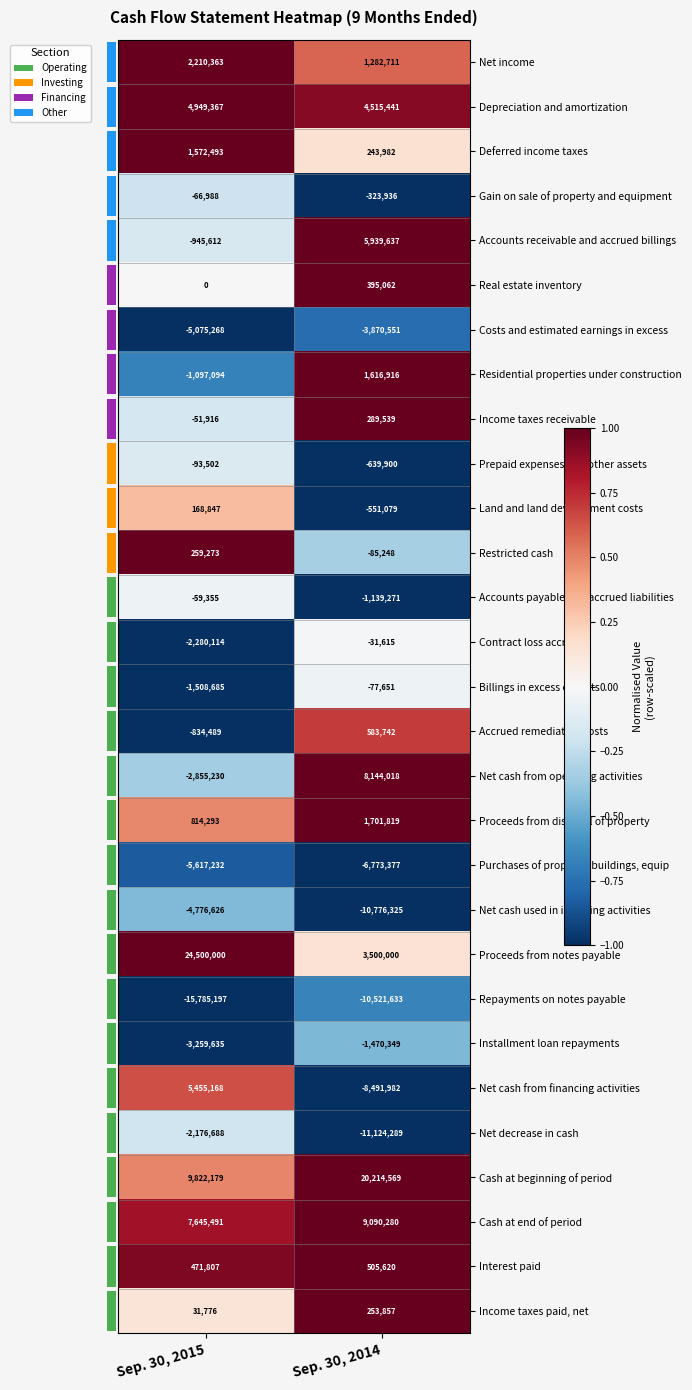

Which series changed the most between Sep. 30, 2015 and Sep. 30, 2014?

Proceeds from notes payable